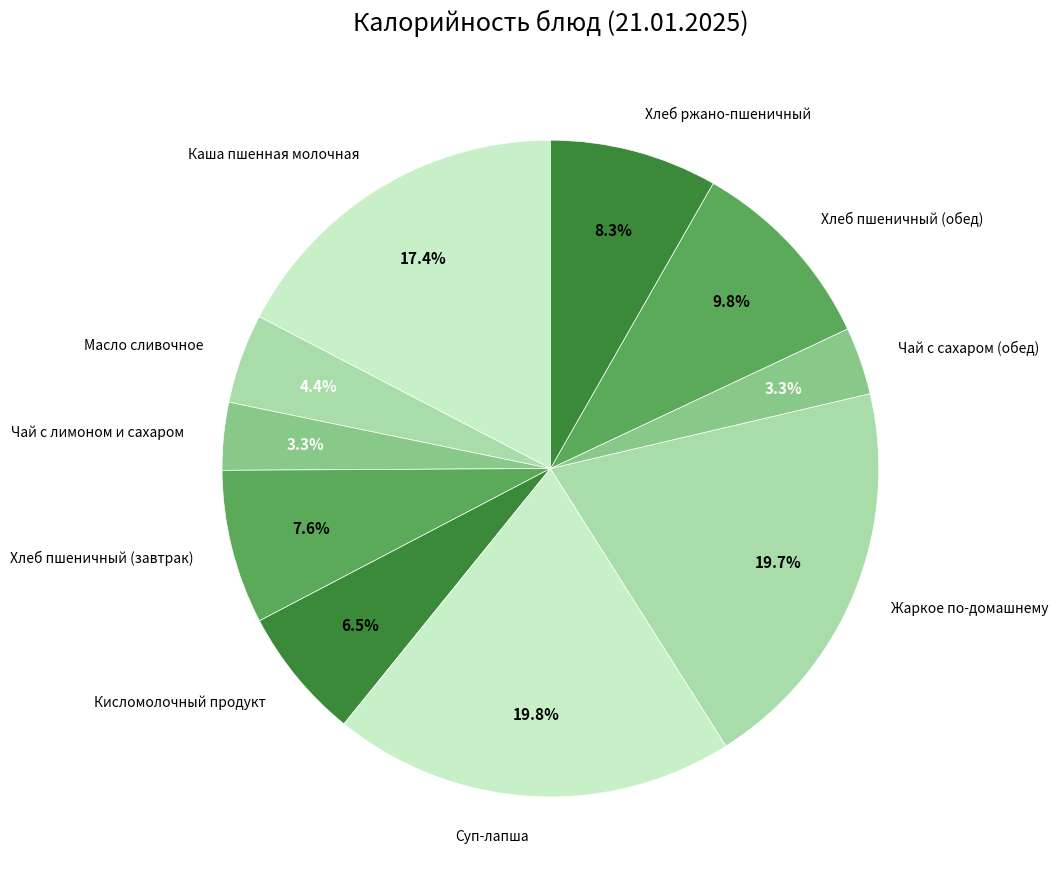

Count the number of slices in the pie.

10